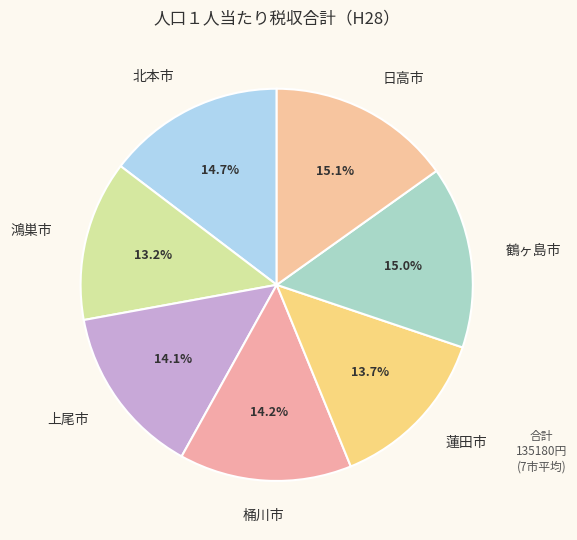

What percentage is NOT represented by 桶川市?

85.8%